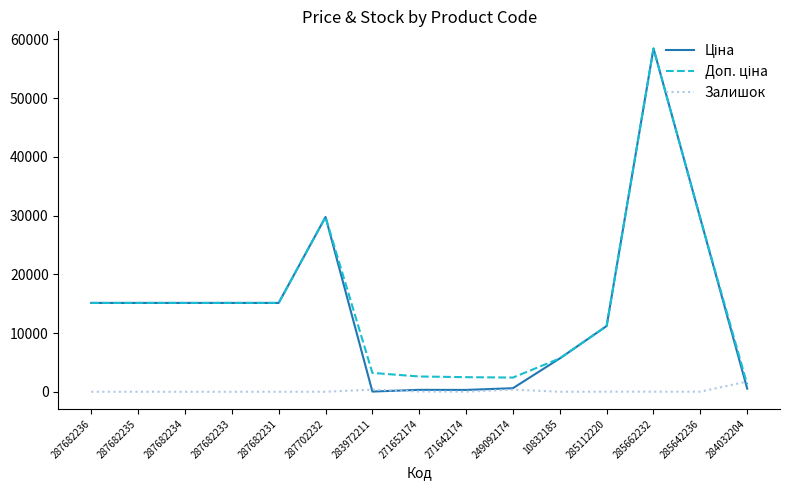

What is the maximum value shown in the chart?

58426.5